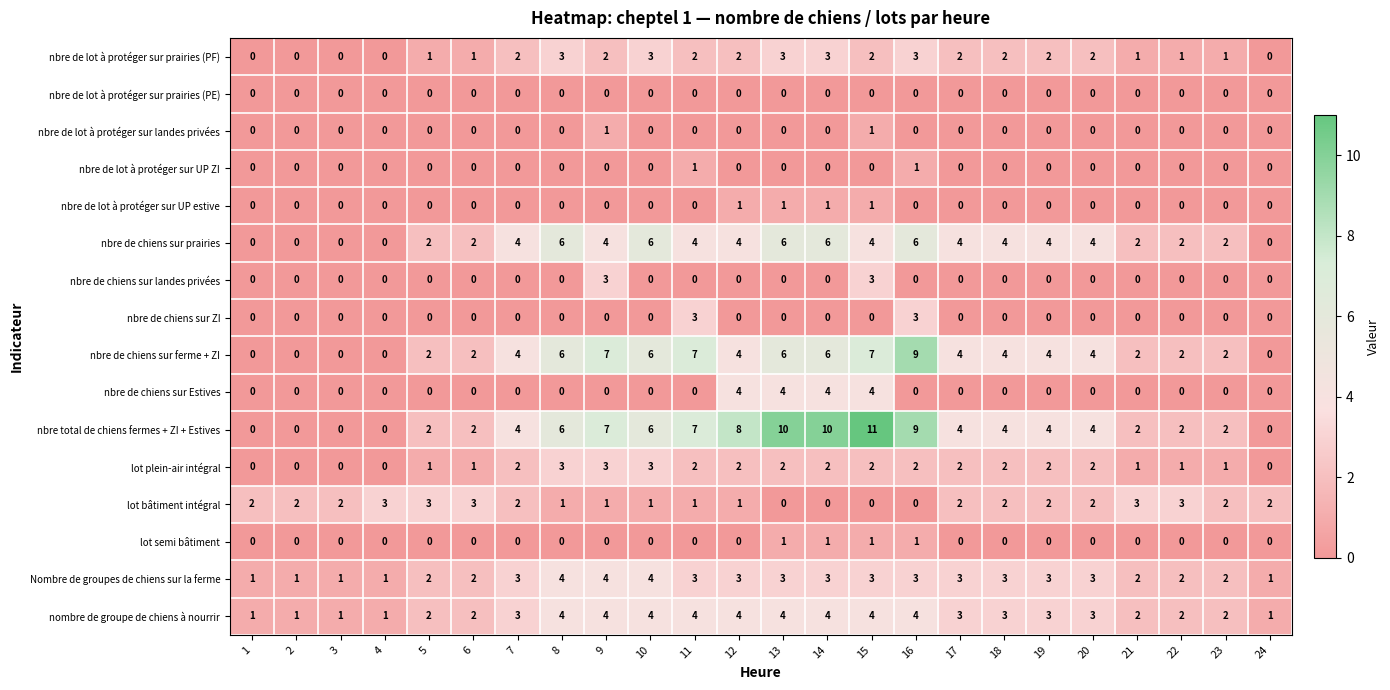

How many data points in nbre de lot à protéger sur prairies (PF) are less than 2?

10